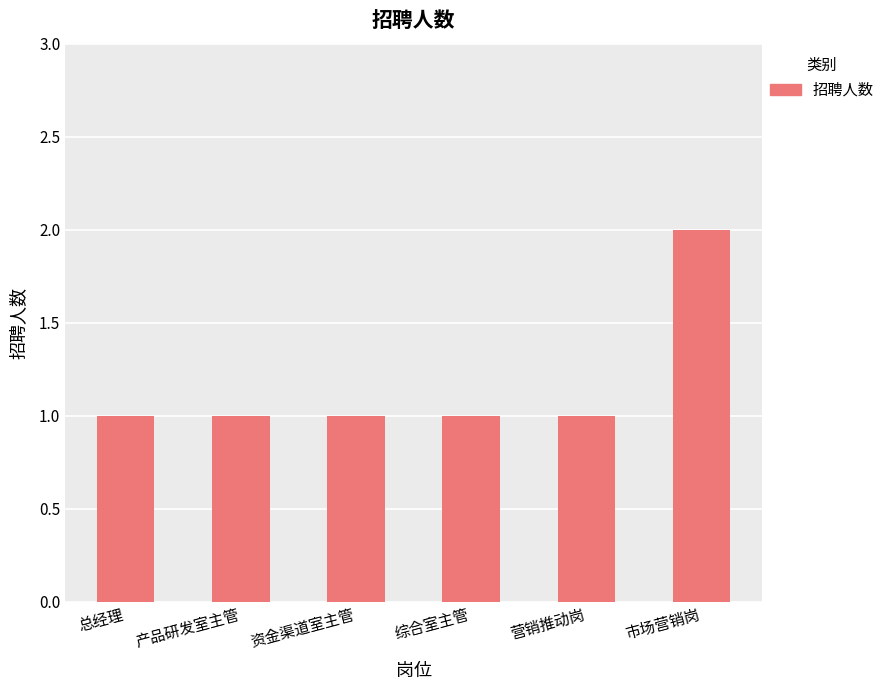

What is the difference between the maximum and minimum values?

1